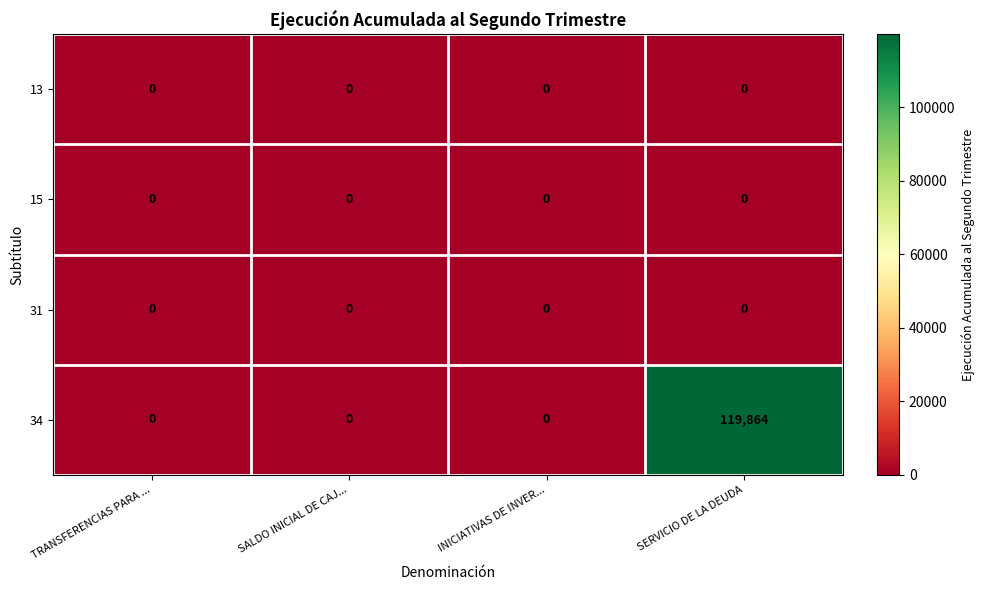

Count the number of categories in the chart.

4